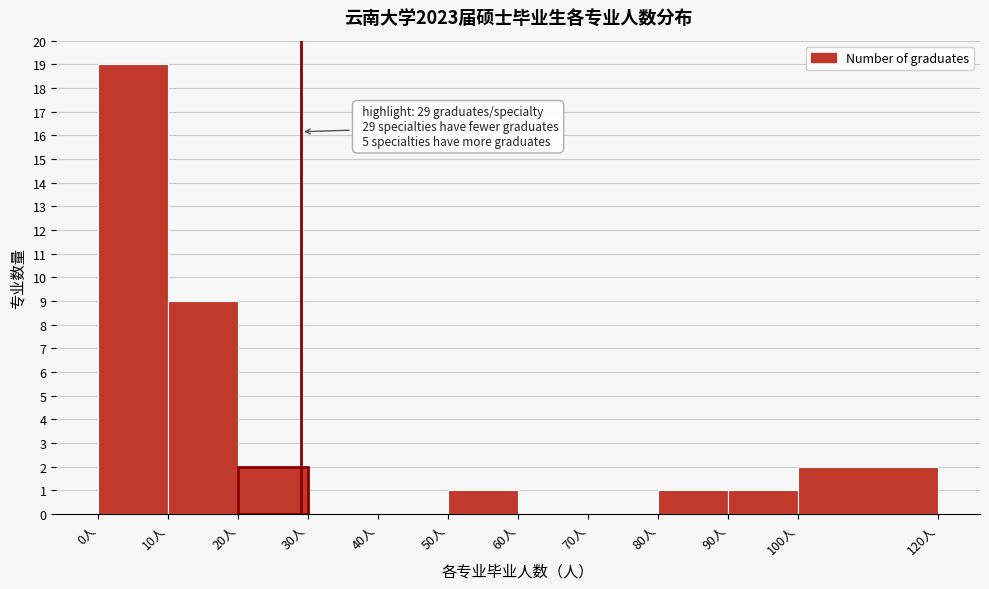

Over which range of the x-axis is the bar tallest?

0 to 10